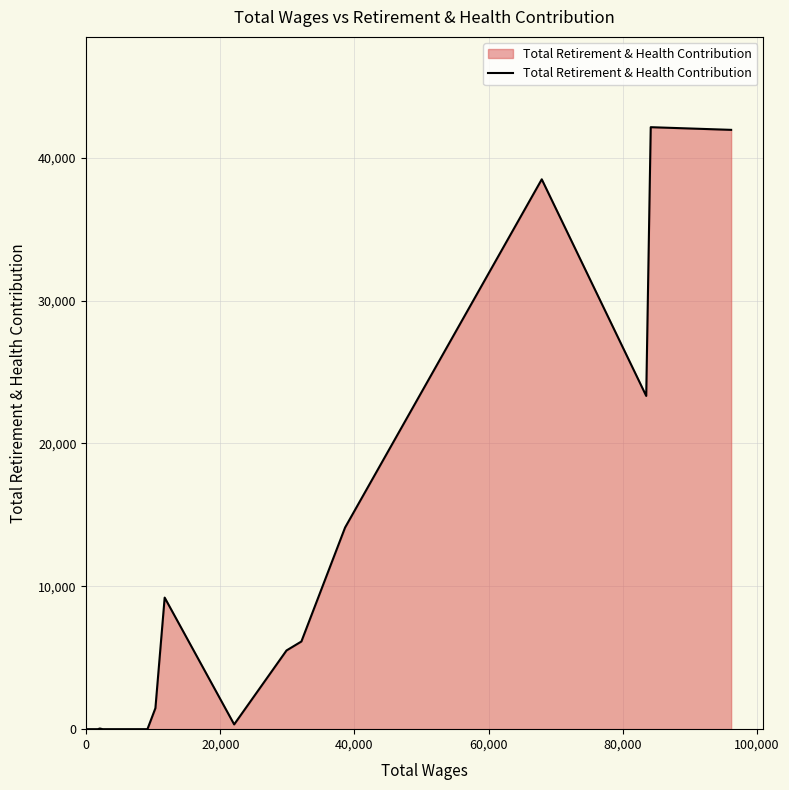

True or false: the data has more than 0 interior local peaks.

True